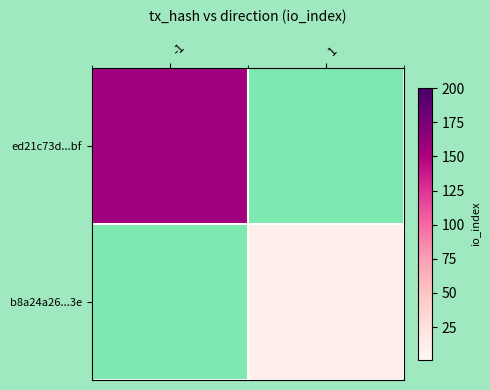

What is the approximate value of b8a24a26...3e at 1, to the nearest 10?

10